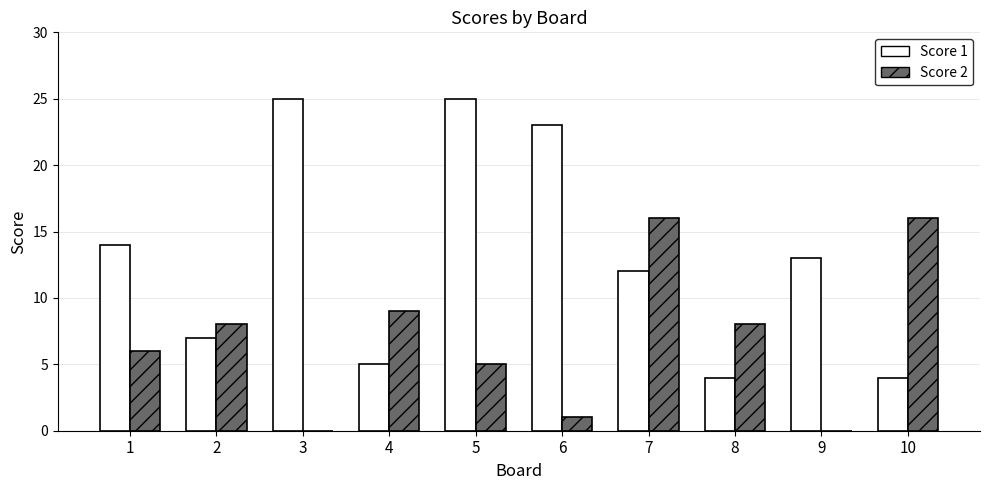

What is the greatest value displayed?

25